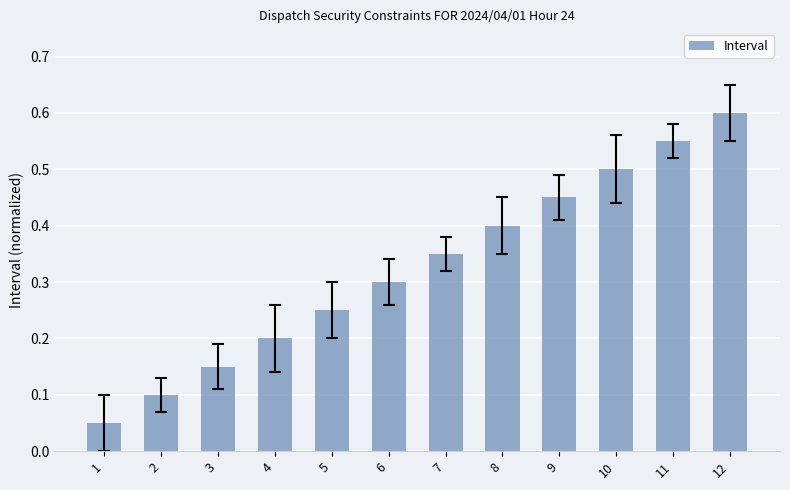

The chart shows a value of 0.4 at 8. True or false?

True